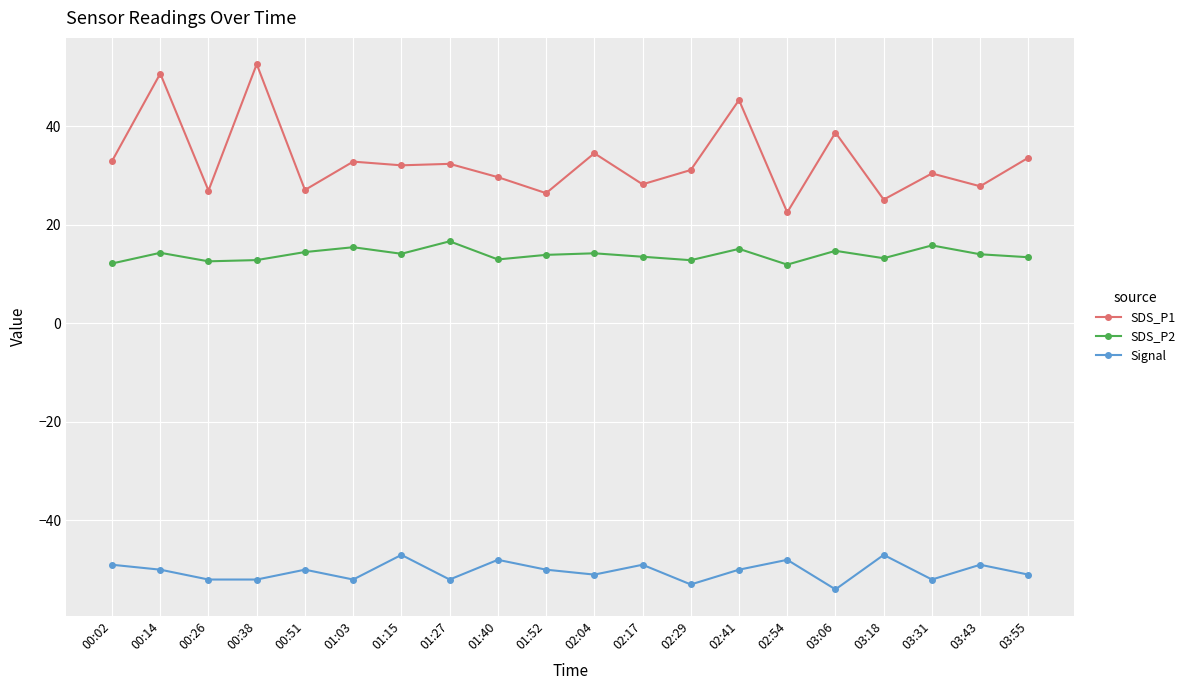

Which category has the highest value in the SDS_P1 series?

00:38